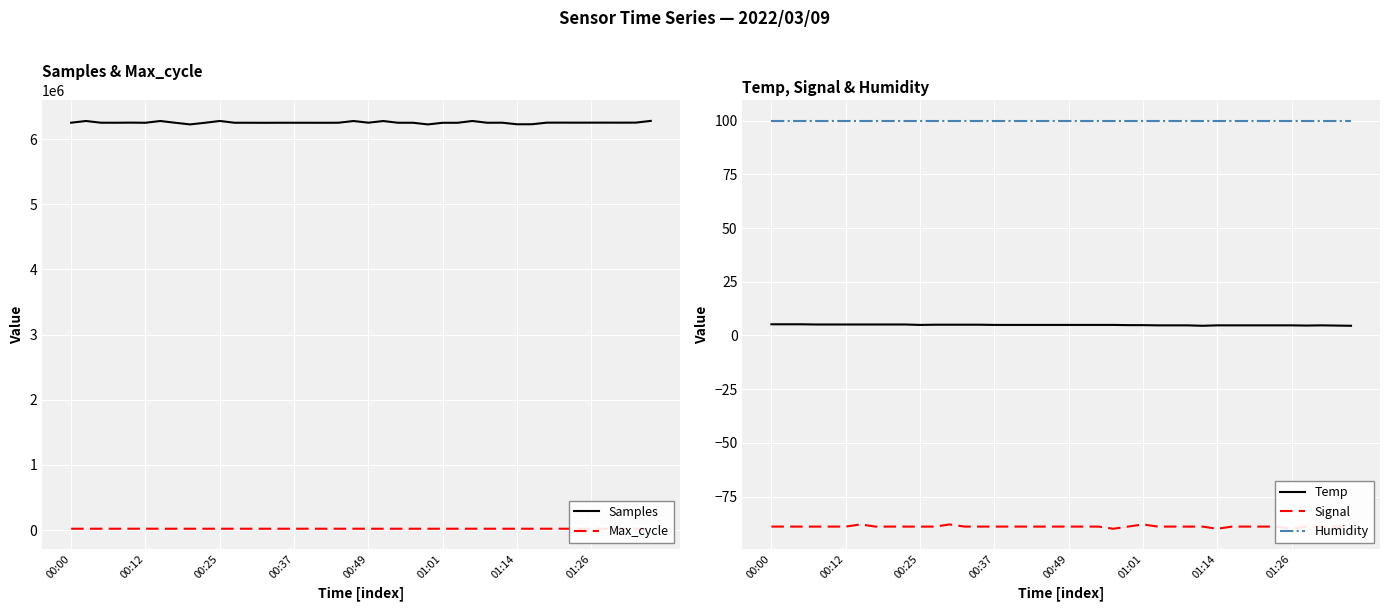

True or false: Samples and Max_cycle intersect in this chart.

False